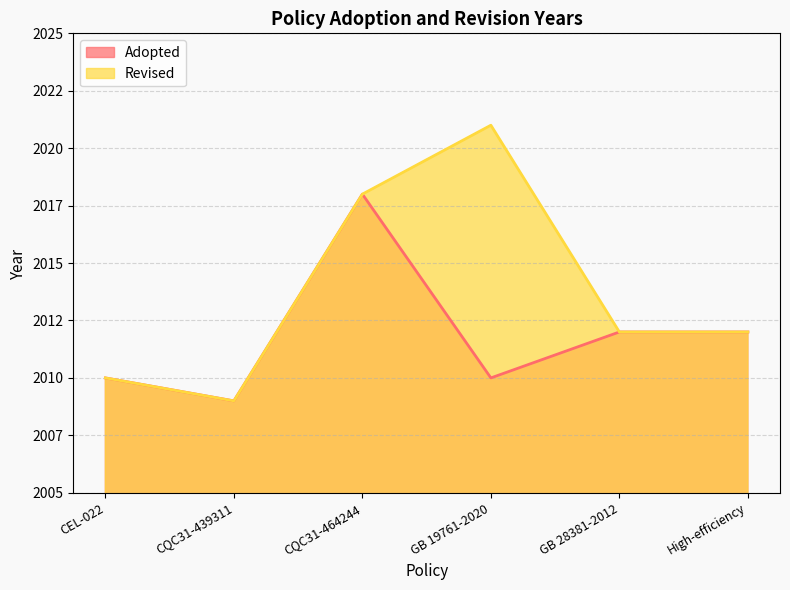

What is the label of the 5th point from the right?

CQC31-439311